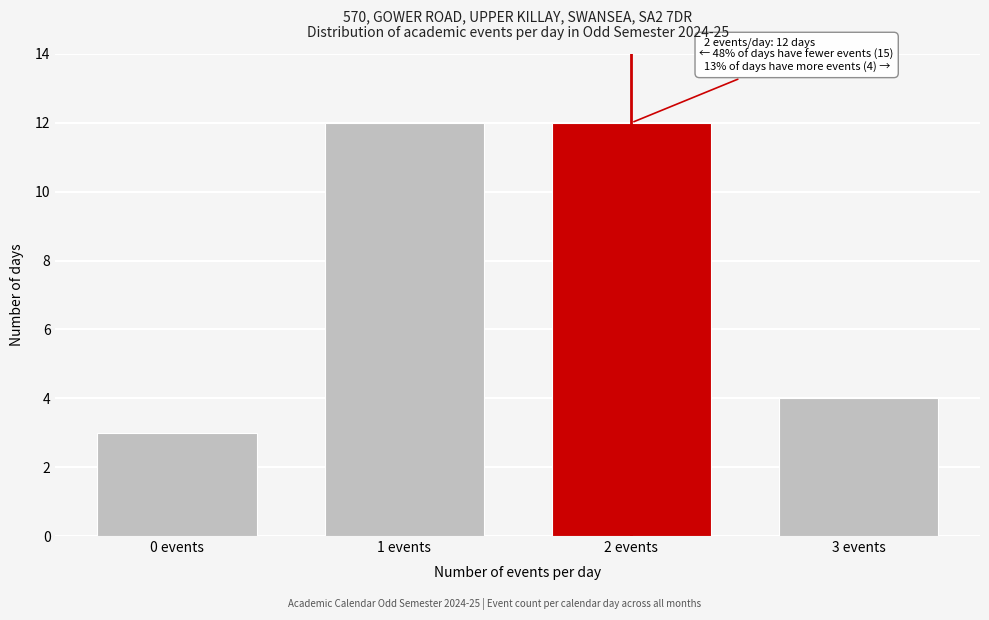

Reading left to right, extract all data points from this chart.

3	12	12	4